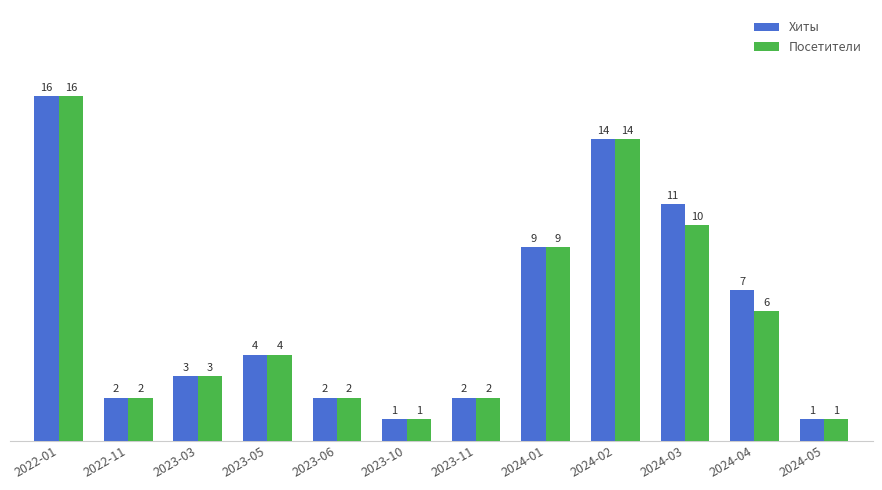

What is the total value across all series at 2024-02?

28